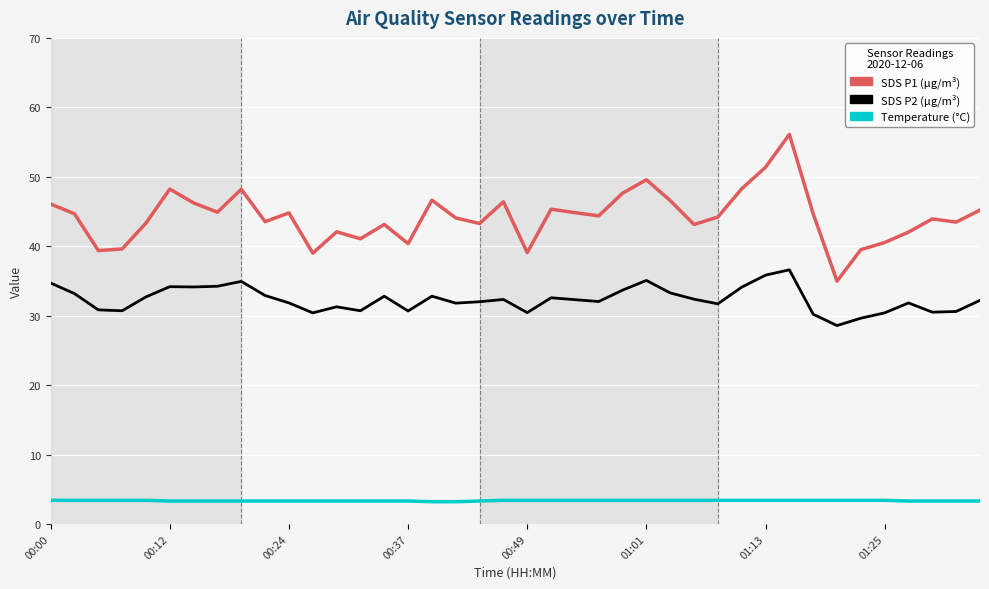

What is the minimum value shown in the chart?

3.2